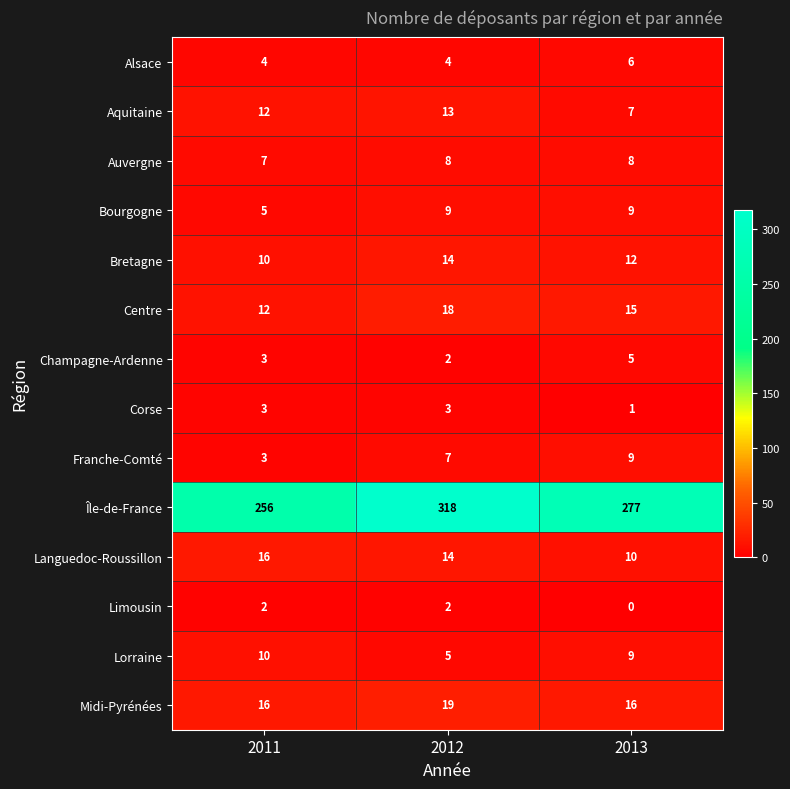

Rank the categories by Île-de-France value from lowest to highest.

2011, 2013, 2012